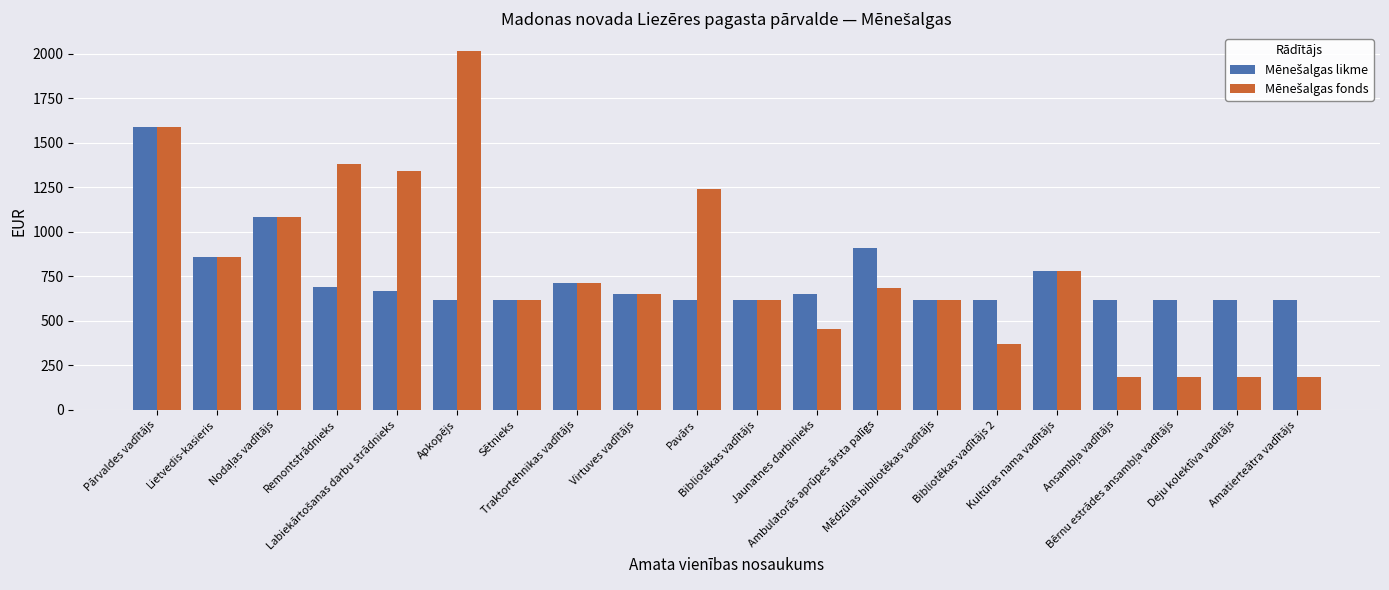

What is the maximum value shown in the chart?

2015